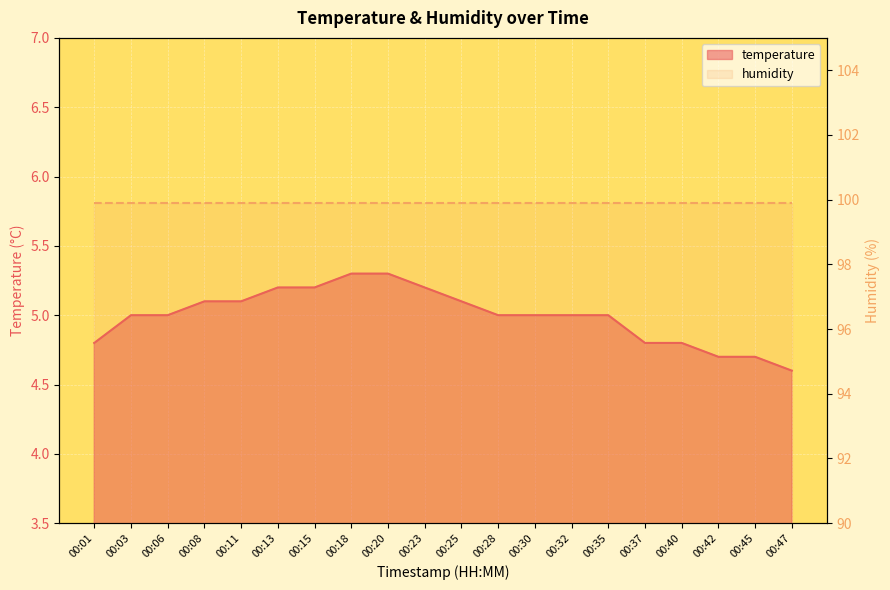

What is the change in value from 00:37 to 00:42?

-0.1